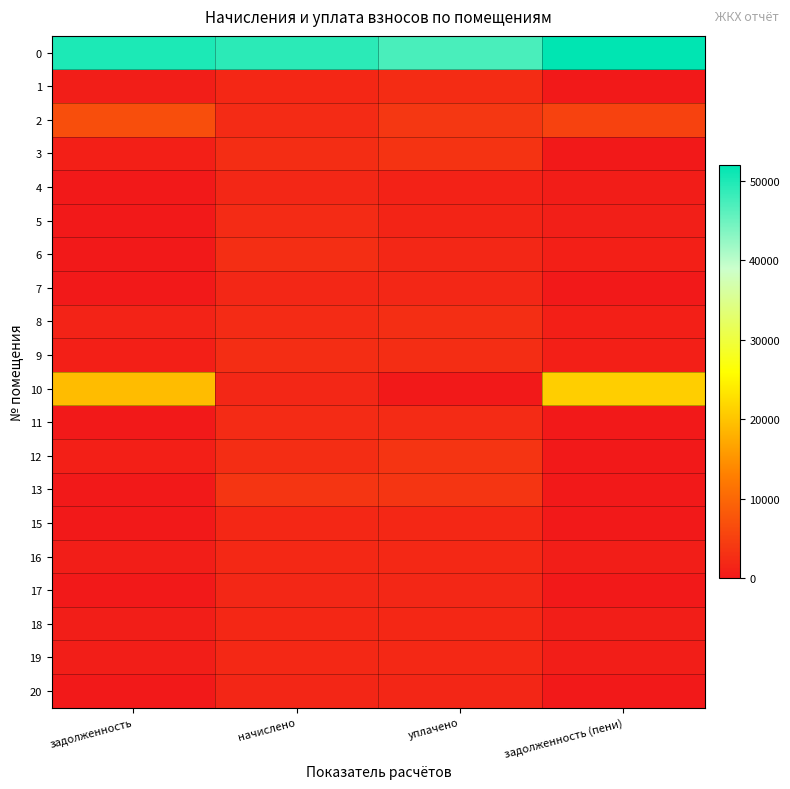

Reading right to left, list all the values displayed in this chart.

0: задолженность (пени)=51950.8	уплачено=47238.1	начислено=49153.1	задолженность=50035.7
1: задолженность (пени)=0.0	уплачено=2447.0	начислено=1835.2	задолженность=611.8
2: задолженность (пени)=5253.3	уплачено=3789.8	начислено=2288.6	задолженность=6754.4
3: задолженность (пени)=0.0	уплачено=3385.2	начислено=2538.9	задолженность=846.3
4: задолженность (пени)=594.8	уплачено=1189.7	начислено=1784.5	задолженность=0.0
5: задолженность (пени)=760.5	уплачено=1520.9	начислено=2281.4	задолженность=0.0
6: задолженность (пени)=901.9	уплачено=1803.8	начислено=2705.7	задолженность=0.0
7: задолженность (пени)=0.0	уплачено=1795.4	начислено=1795.4	задолженность=0.0
8: задолженность (пени)=895.1	уплачено=2697.9	начислено=2277.8	задолженность=1315.2
9: задолженность (пени)=900.4	уплачено=2547.9	начислено=2589.7	задолженность=858.6
10: задолженность (пени)=21016.1	уплачено=0.0	начислено=1806.2	задолженность=19209.8
11: задолженность (пени)=0.0	уплачено=2310.4	начислено=2310.4	задолженность=0.0
12: задолженность (пени)=0.0	уплачено=3491.6	начислено=2618.7	задолженность=872.9
13: задолженность (пени)=0.0	уплачено=3601.6	начислено=3601.6	задолженность=0.0
15: задолженность (пени)=0.0	уплачено=1871.5	начислено=1871.5	задолженность=0.0
16: задолженность (пени)=651.8	уплачено=1955.0	начислено=1955.0	задолженность=651.8
17: задолженность (пени)=0.1	уплачено=1730.1	начислено=1730.1	задолженность=0.1
18: задолженность (пени)=640.9	уплачено=1922.3	начислено=1922.3	задолженность=640.9
19: задолженность (пени)=654.1	уплачено=1962.2	начислено=1962.2	задолженность=654.1
20: задолженность (пени)=0.0	уплачено=1719.2	начислено=1719.2	задолженность=0.0